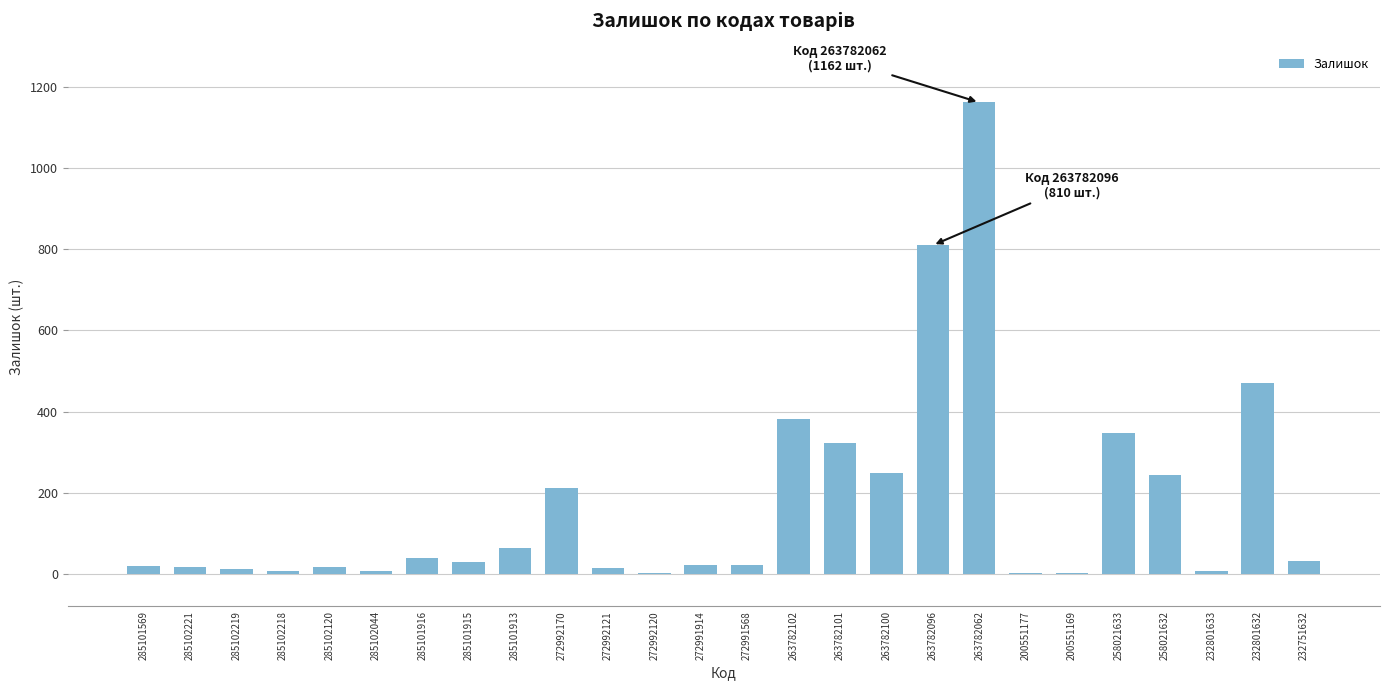

Where is the data nearest to the value 582?

232801632